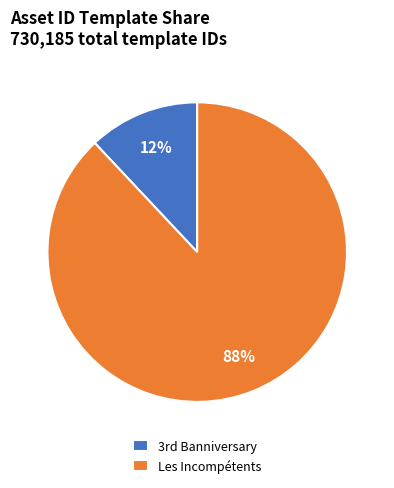

To the nearest percent, what portion does Les Incompétents represent?

88%